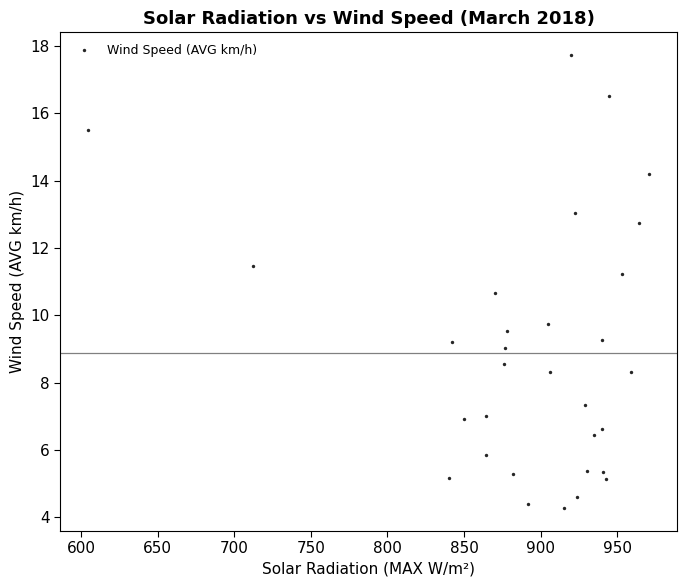

What is the range of X values (max minus min)?

365.9